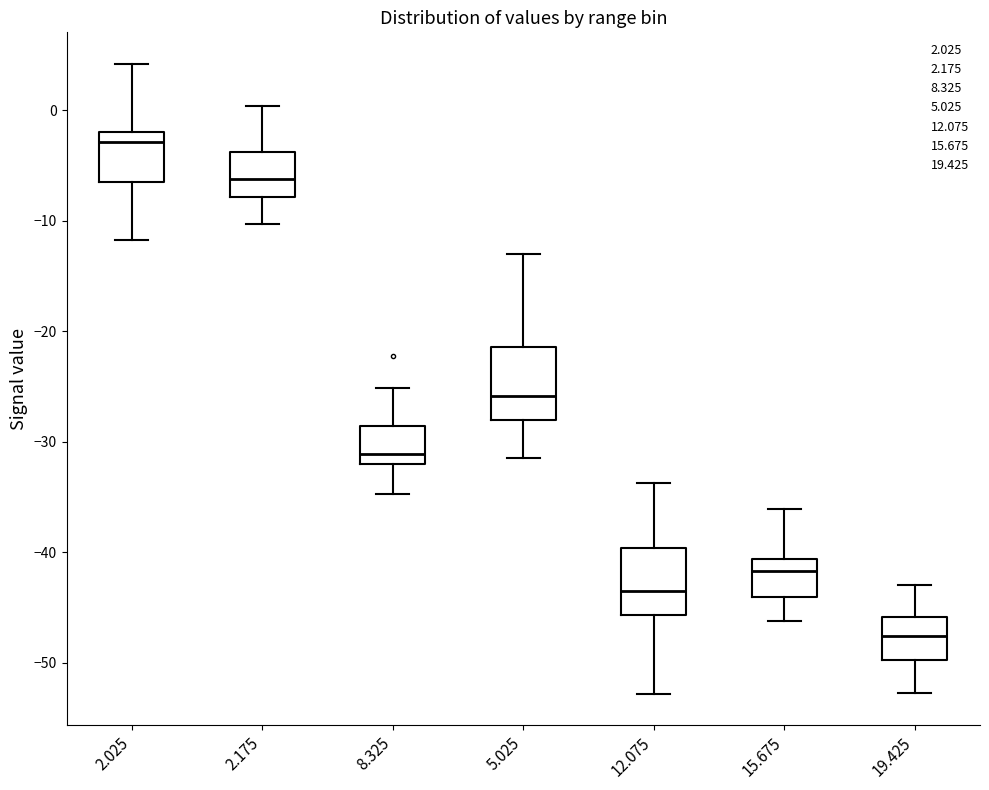

Reading left to right, read every box against the y-axis: the position of its median line, the range the box covers, and the ends of its whiskers. The values are not printed on the chart, so give them approximately, as read against the axis.

2.025: median -3, box -6 to -2, whiskers -12 to 4
2.175: median -6, box -8 to -4, whiskers -10 to 0
8.325: median -31, box -32 to -29, whiskers -35 to -25
5.025: median -26, box -28 to -21, whiskers -31 to -13
12.075: median -43, box -46 to -40, whiskers -53 to -34
15.675: median -42, box -44 to -41, whiskers -46 to -36
19.425: median -48, box -50 to -46, whiskers -53 to -43